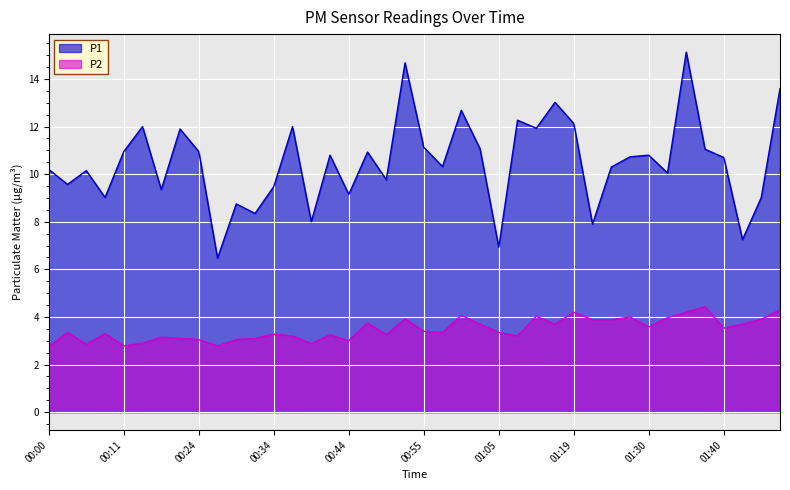

The P1 series shows 17.4 at 00:55. True or false?

False